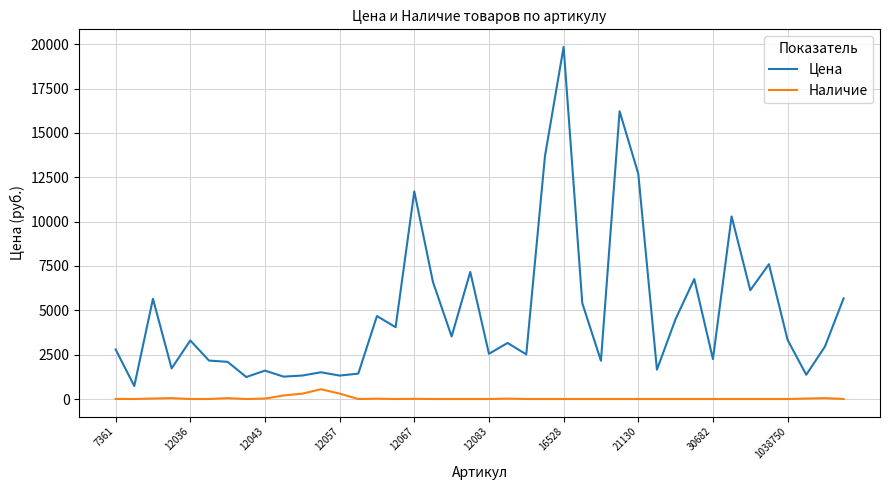

True or false: Наличие and Цена cross at least once.

False